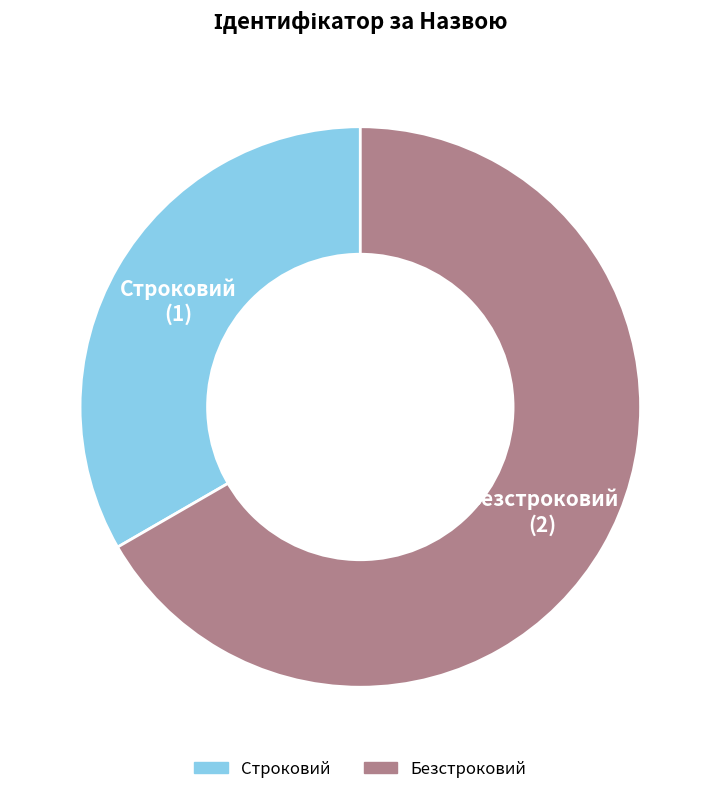

Does any single category account for the majority?

Yes